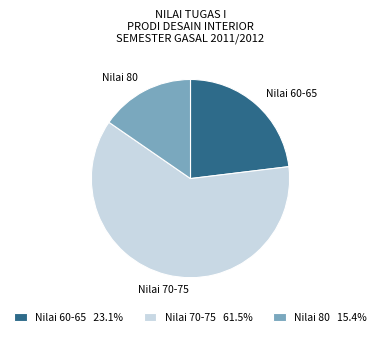

Do Nilai 60-65 and Nilai 80 together represent more than half of the pie?

No